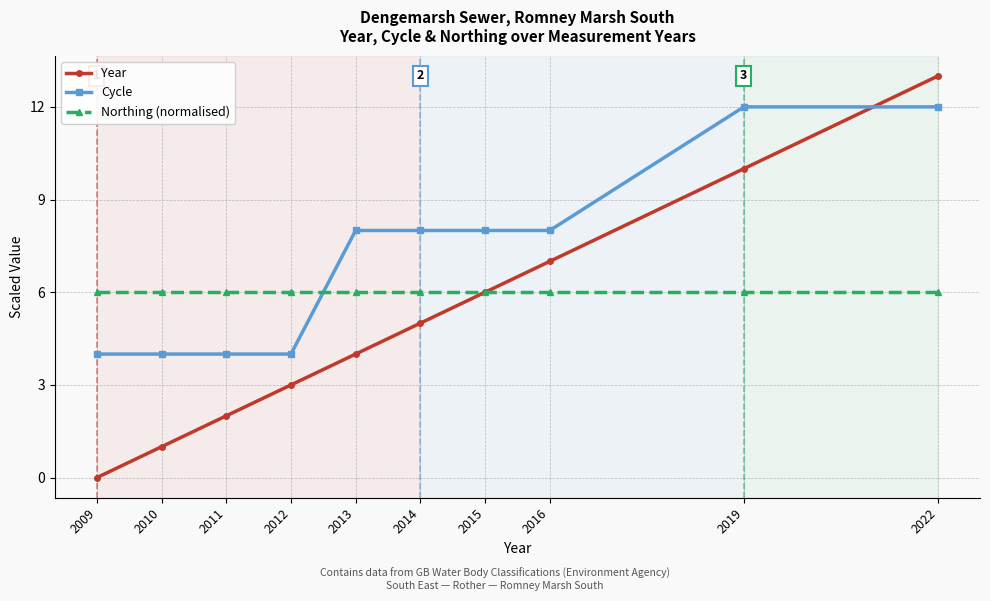

Reading left to right, transcribe all the data shown in this chart.

Year: 0	1	2	3	4	5	6	7	10	13
Cycle: 4	4	4	4	8	8	8	8	12	12
Northing (normalised): 6	6	6	6	6	6	6	6	6	6